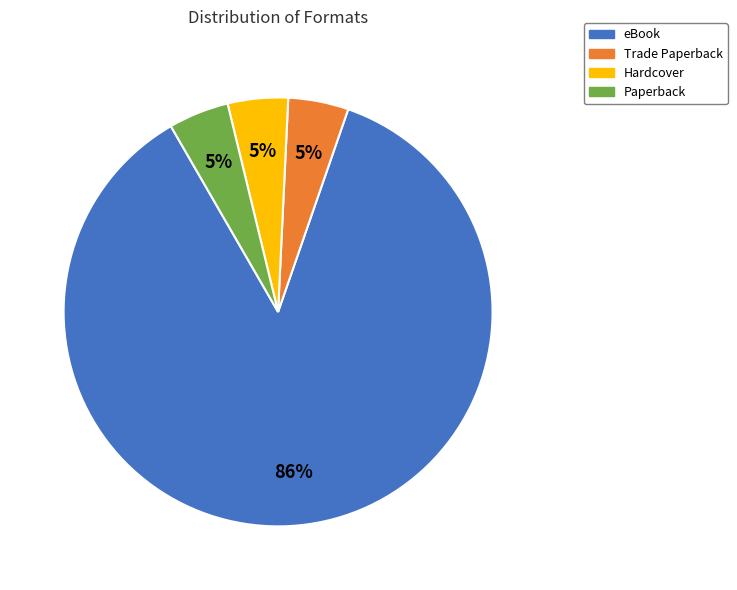

Do Paperback and Hardcover together represent more than half of the pie?

No